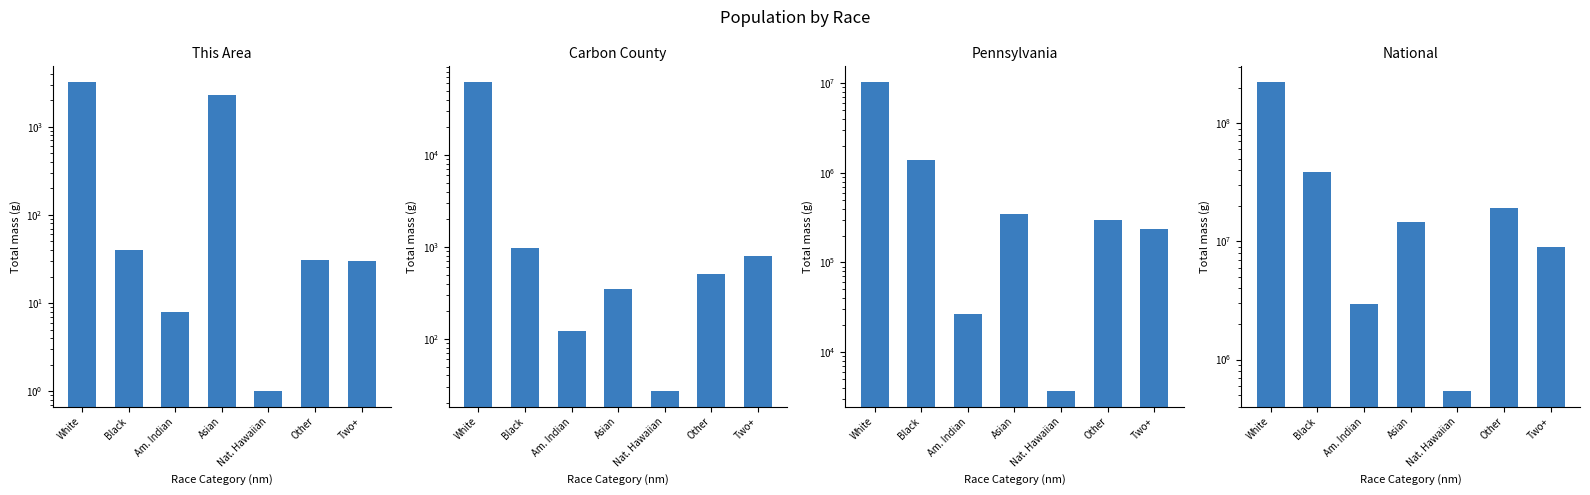

What is the average value of the This Area series?

808